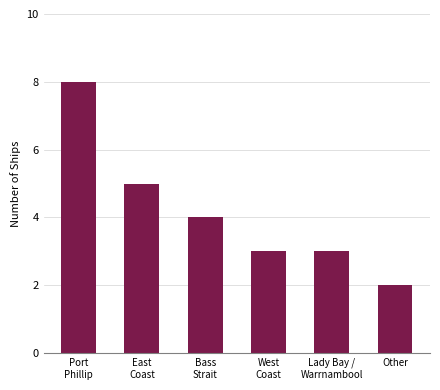

At which category does the chart reach its peak across all series?

Port
Phillip